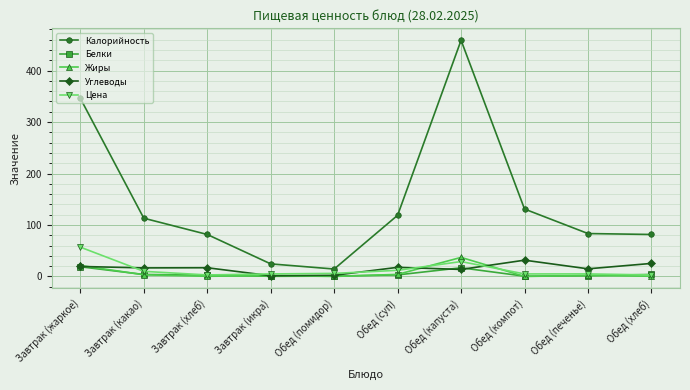

True or false: Калорийность and Жиры intersect in this chart.

False